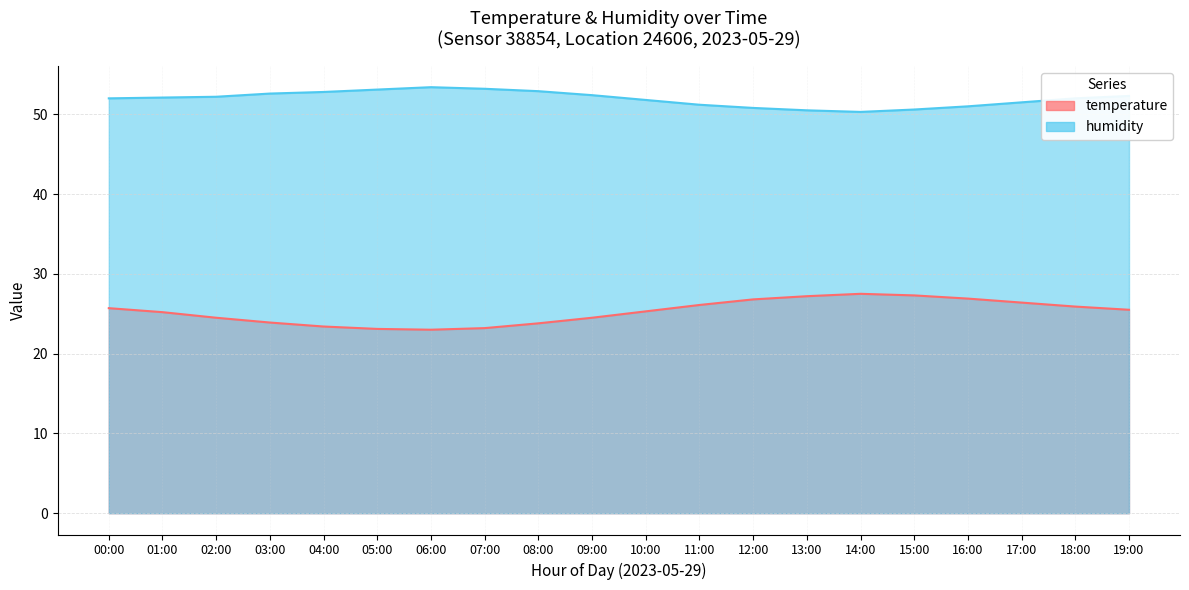

Reading left to right, extract all data points from this chart.

temperature: 25.7	25.2	24.5	23.9	23.4	23.1	23.0	23.2	23.8	24.5	25.3	26.1	26.8	27.2	27.5	27.3	26.9	26.4	25.9	25.5
humidity: 52.0	52.1	52.2	52.6	52.8	53.1	53.4	53.2	52.9	52.4	51.8	51.2	50.8	50.5	50.3	50.6	51.0	51.5	52.0	52.3